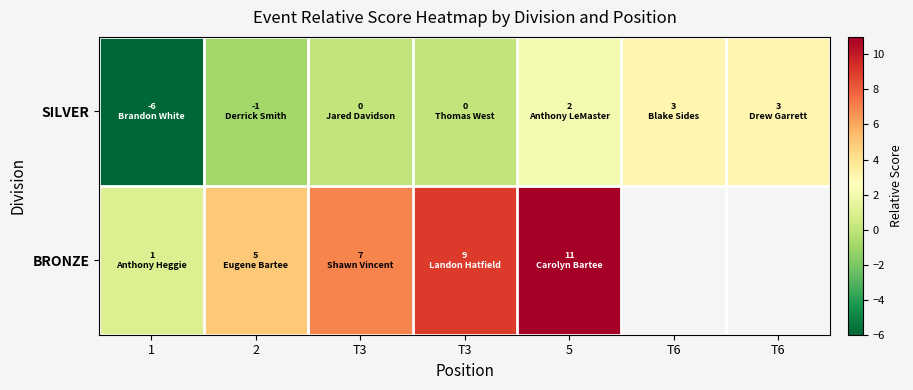

How many categories are shown in the chart?

7